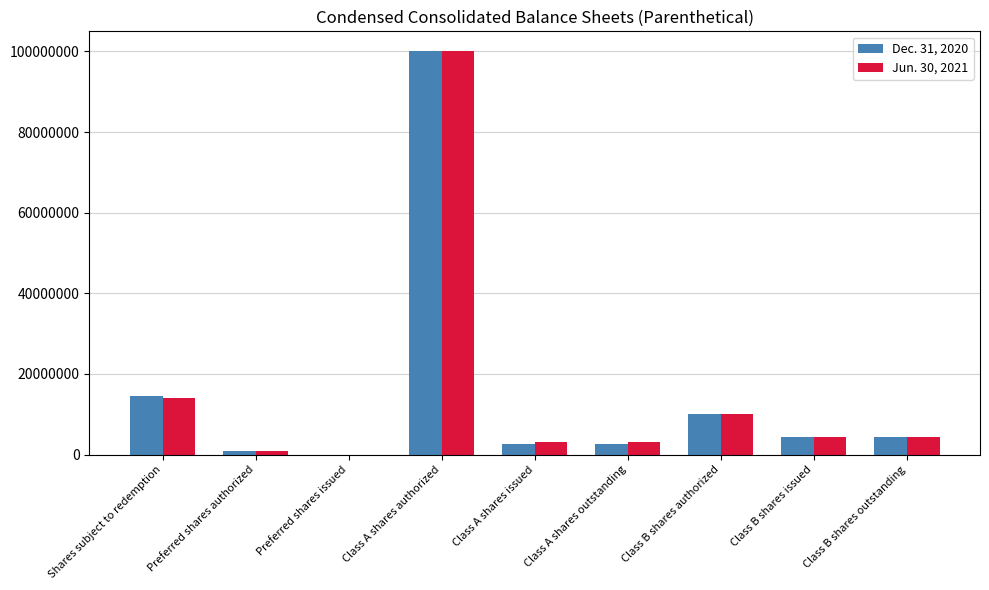

How many groups of bars are there?

9